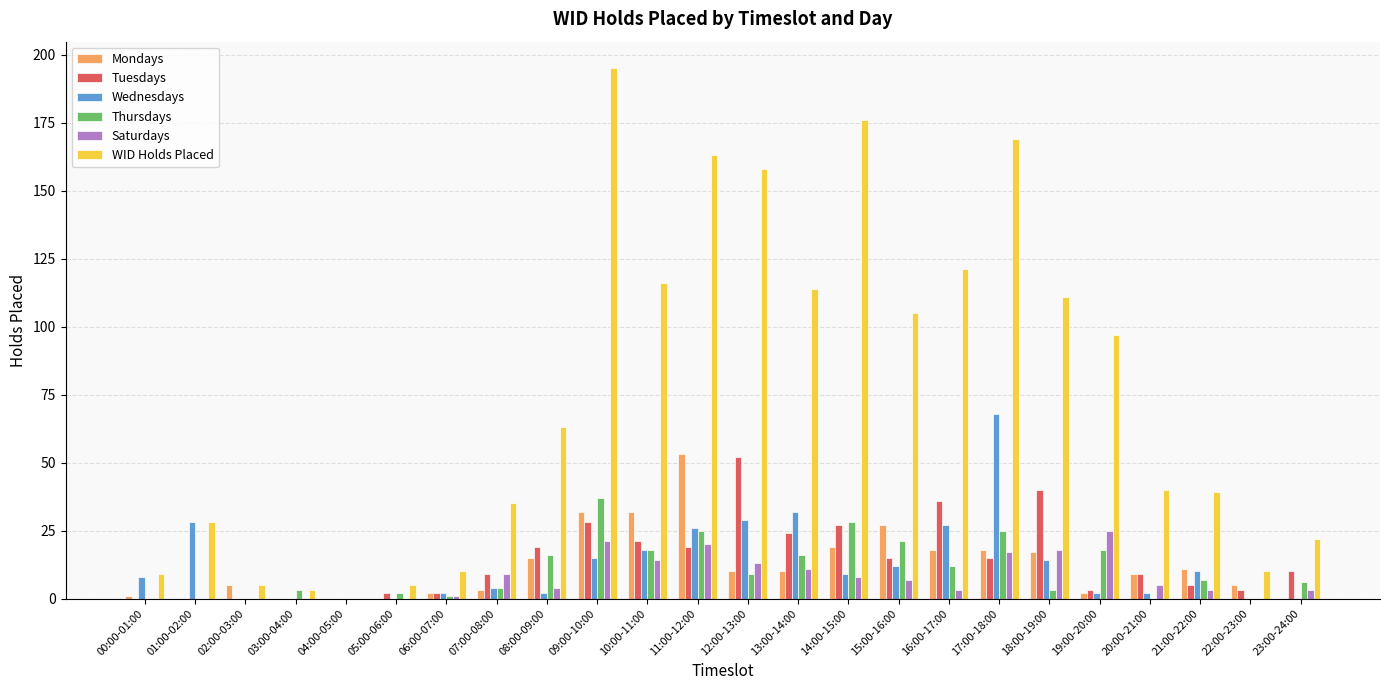

Reading left to right, transcribe all the data shown in this chart.

Mondays: 00:00-01:00=1	01:00-02:00=0	02:00-03:00=5	03:00-04:00=0	04:00-05:00=0	05:00-06:00=0	06:00-07:00=2	07:00-08:00=3	08:00-09:00=15	09:00-10:00=32	10:00-11:00=32	11:00-12:00=53	12:00-13:00=10	13:00-14:00=10	14:00-15:00=19	15:00-16:00=27	16:00-17:00=18	17:00-18:00=18	18:00-19:00=17	19:00-20:00=2	20:00-21:00=9	21:00-22:00=11	22:00-23:00=5	23:00-24:00=0
Tuesdays: 00:00-01:00=0	01:00-02:00=0	02:00-03:00=0	03:00-04:00=0	04:00-05:00=0	05:00-06:00=2	06:00-07:00=2	07:00-08:00=9	08:00-09:00=19	09:00-10:00=28	10:00-11:00=21	11:00-12:00=19	12:00-13:00=52	13:00-14:00=24	14:00-15:00=27	15:00-16:00=15	16:00-17:00=36	17:00-18:00=15	18:00-19:00=40	19:00-20:00=3	20:00-21:00=9	21:00-22:00=5	22:00-23:00=3	23:00-24:00=10
Wednesdays: 00:00-01:00=8	01:00-02:00=28	02:00-03:00=0	03:00-04:00=0	04:00-05:00=0	05:00-06:00=0	06:00-07:00=2	07:00-08:00=4	08:00-09:00=2	09:00-10:00=15	10:00-11:00=18	11:00-12:00=26	12:00-13:00=29	13:00-14:00=32	14:00-15:00=9	15:00-16:00=12	16:00-17:00=27	17:00-18:00=68	18:00-19:00=14	19:00-20:00=2	20:00-21:00=2	21:00-22:00=10	22:00-23:00=0	23:00-24:00=0
Thursdays: 00:00-01:00=0	01:00-02:00=0	02:00-03:00=0	03:00-04:00=3	04:00-05:00=0	05:00-06:00=2	06:00-07:00=1	07:00-08:00=4	08:00-09:00=16	09:00-10:00=37	10:00-11:00=18	11:00-12:00=25	12:00-13:00=9	13:00-14:00=16	14:00-15:00=28	15:00-16:00=21	16:00-17:00=12	17:00-18:00=25	18:00-19:00=3	19:00-20:00=18	20:00-21:00=0	21:00-22:00=7	22:00-23:00=0	23:00-24:00=6
Saturdays: 00:00-01:00=0	01:00-02:00=0	02:00-03:00=0	03:00-04:00=0	04:00-05:00=0	05:00-06:00=0	06:00-07:00=1	07:00-08:00=9	08:00-09:00=4	09:00-10:00=21	10:00-11:00=14	11:00-12:00=20	12:00-13:00=13	13:00-14:00=11	14:00-15:00=8	15:00-16:00=7	16:00-17:00=3	17:00-18:00=17	18:00-19:00=18	19:00-20:00=25	20:00-21:00=5	21:00-22:00=3	22:00-23:00=0	23:00-24:00=3
WID Holds Placed: 00:00-01:00=9	01:00-02:00=28	02:00-03:00=5	03:00-04:00=3	04:00-05:00=0	05:00-06:00=5	06:00-07:00=10	07:00-08:00=35	08:00-09:00=63	09:00-10:00=195	10:00-11:00=116	11:00-12:00=163	12:00-13:00=158	13:00-14:00=114	14:00-15:00=176	15:00-16:00=105	16:00-17:00=121	17:00-18:00=169	18:00-19:00=111	19:00-20:00=97	20:00-21:00=40	21:00-22:00=39	22:00-23:00=10	23:00-24:00=22